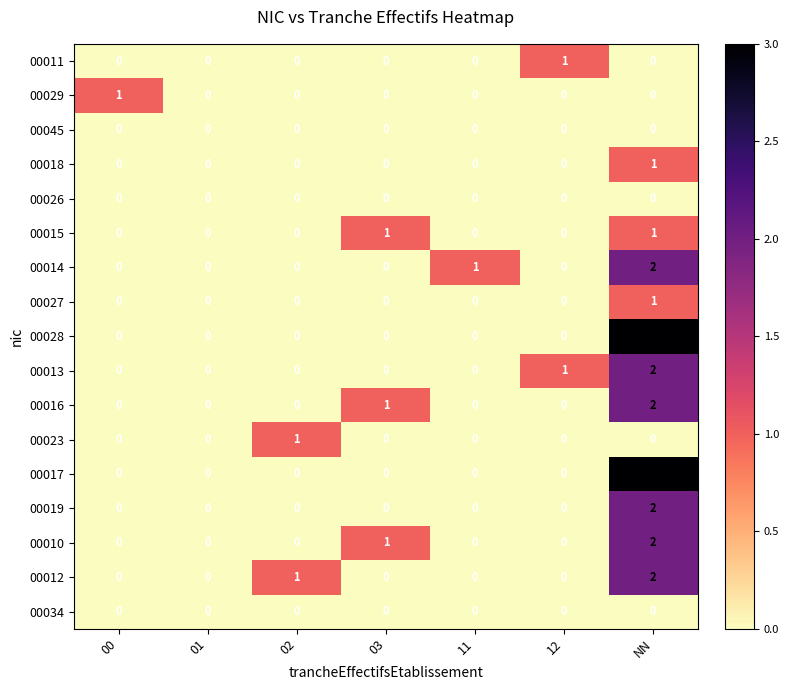

What is the greatest value displayed?

3